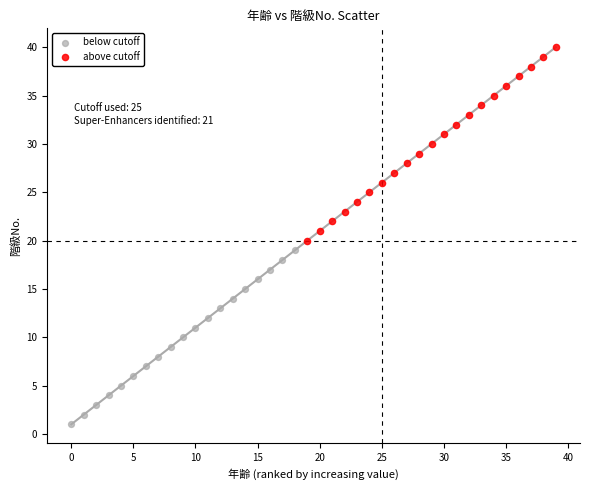

Which series reaches the maximum Y coordinate?

above cutoff